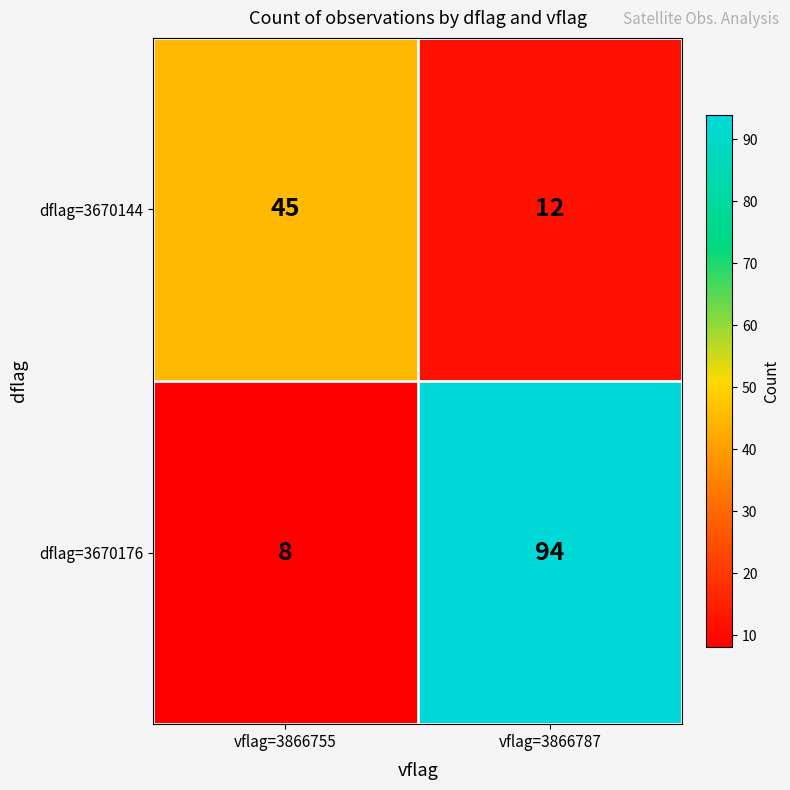

What is the greatest value displayed?

94